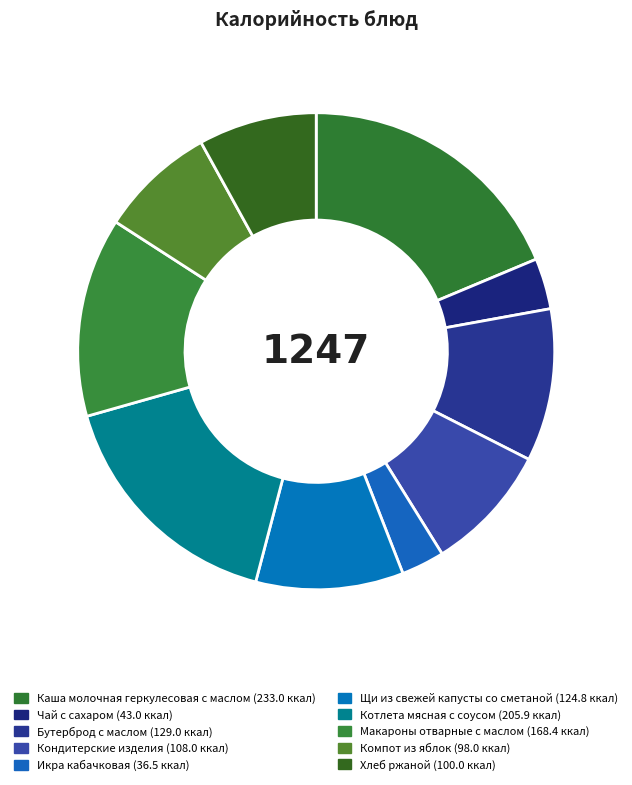

How many segments does this pie chart have?

10